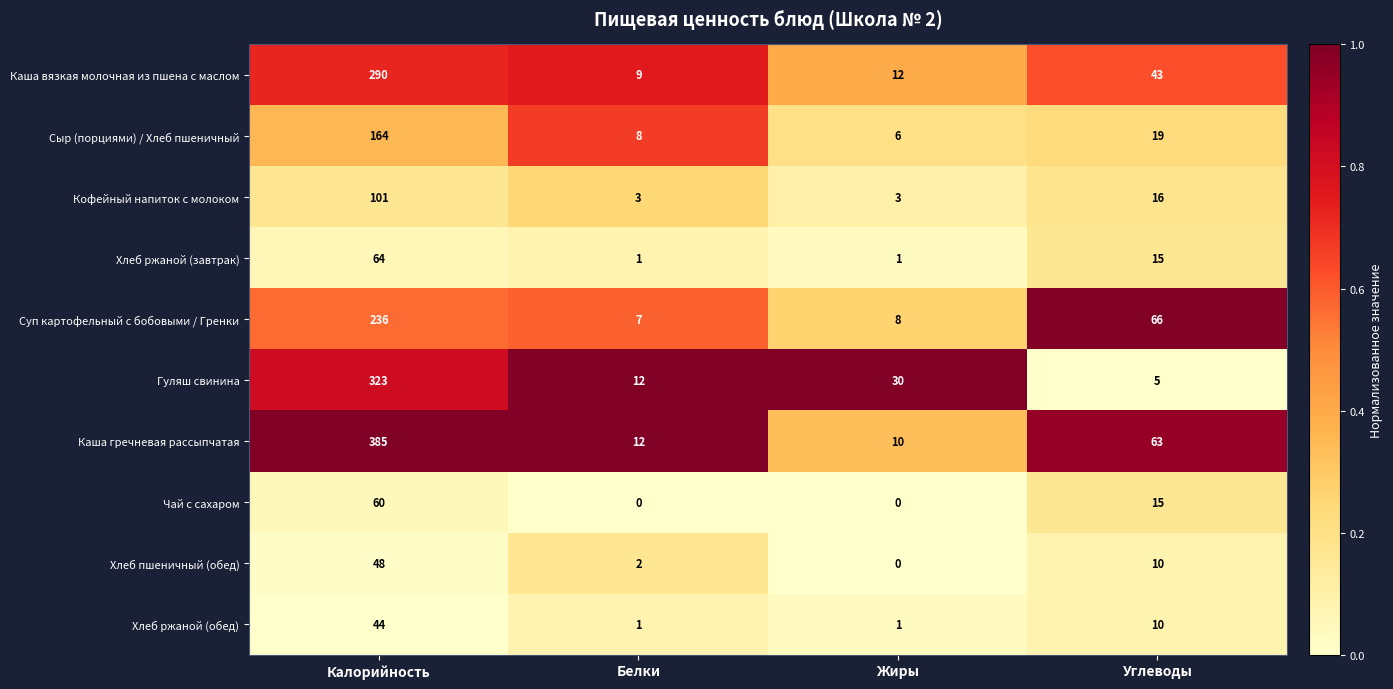

The value of Сыр (порциями) / Хлеб пшеничный at Белки is 4. True or false?

False